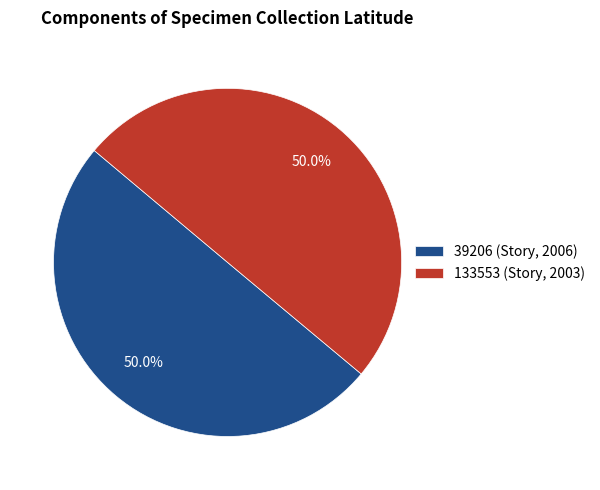

Approximately how many times larger is the value at 39206 (Story, 2006) compared to 133553 (Story, 2003)?

1.0